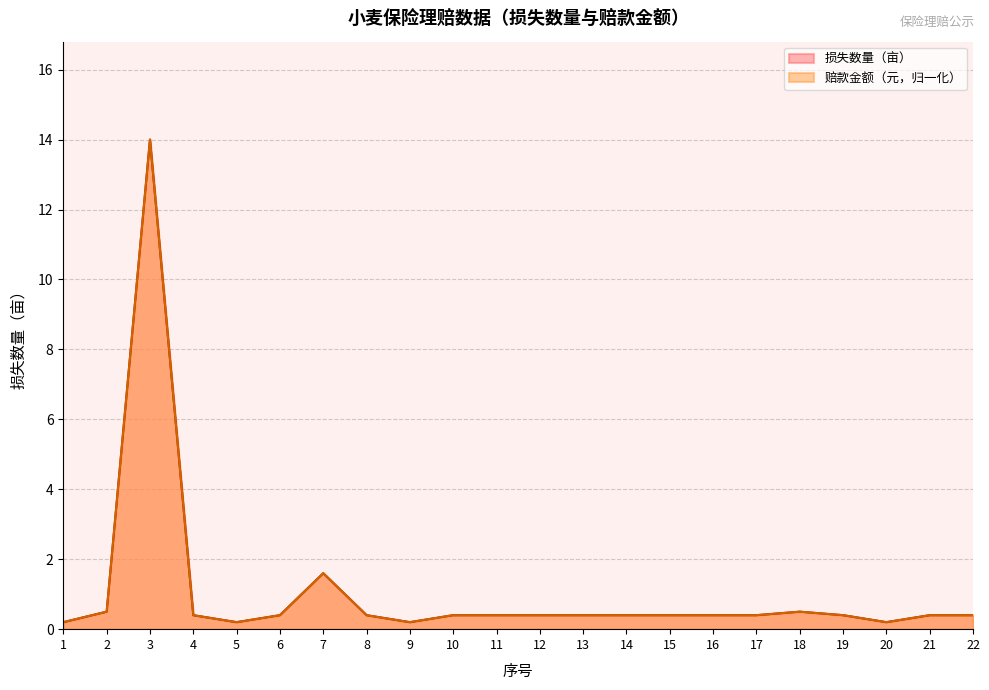

Reading right to left, list all the values displayed in this chart.

损失数量（亩）: 0.4	0.4	0.2	0.4	0.5	0.4	0.4	0.4	0.4	0.4	0.4	0.4	0.4	0.2	0.4	1.6	0.4	0.2	0.4	14.0	0.5	0.2
赔款金额（元）: 0.4	0.4	0.2	0.4	0.5	0.4	0.4	0.4	0.4	0.4	0.4	0.4	0.4	0.2	0.4	1.6	0.4	0.2	0.4	14.0	0.5	0.2